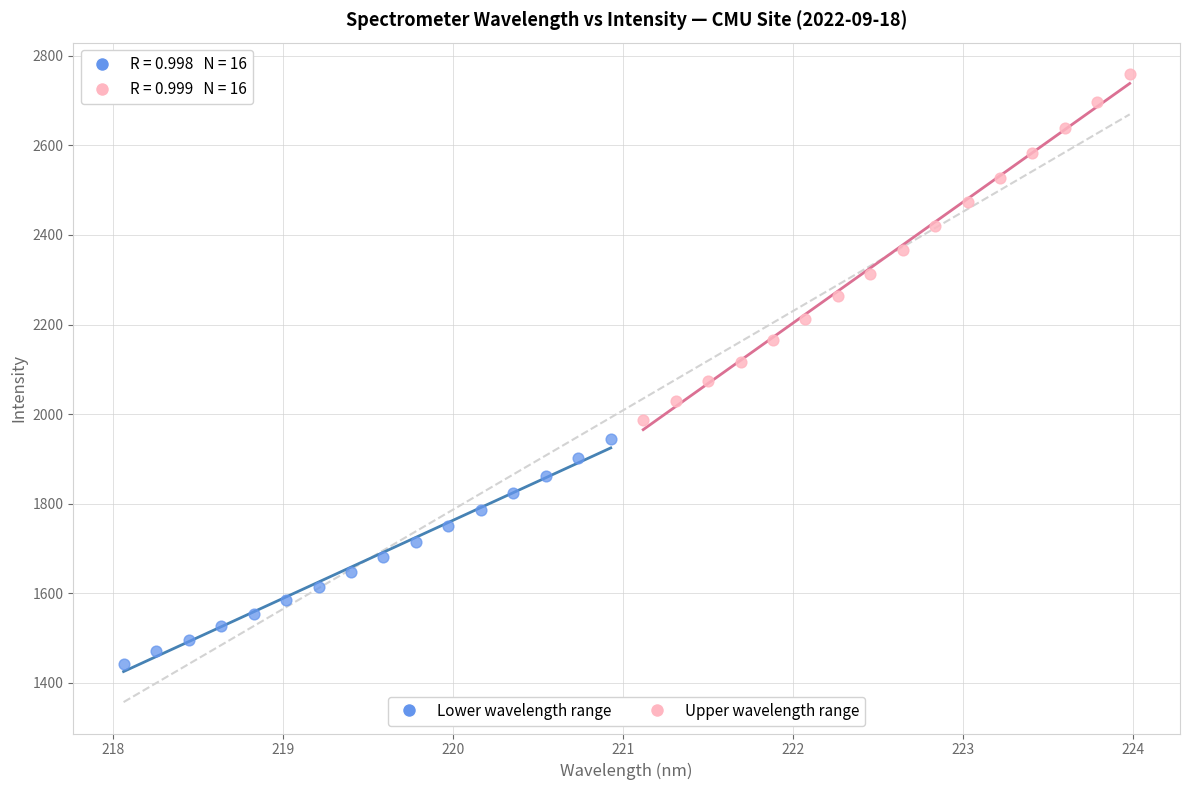

Which series has the widest spread of Y values?

Upper wavelength range